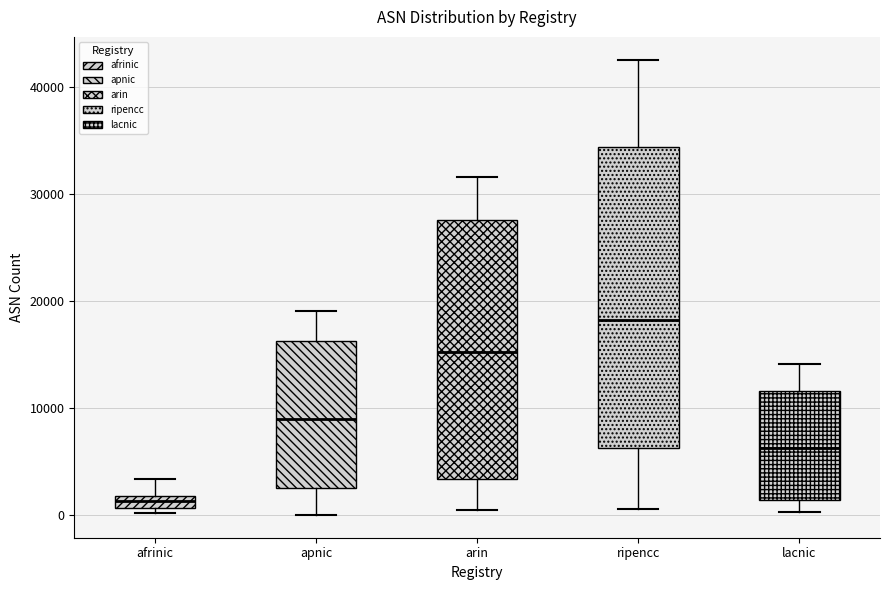

Comparing the boxes themselves (not the whiskers), which one is the tallest?

ripencc